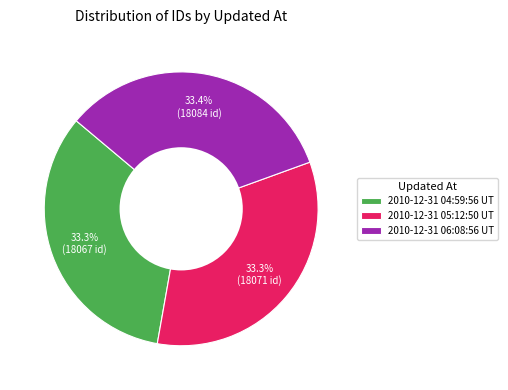

Is the sum of 2010-12-31 05:12:50 UT and 2010-12-31 04:59:56 UT greater than half?

Yes